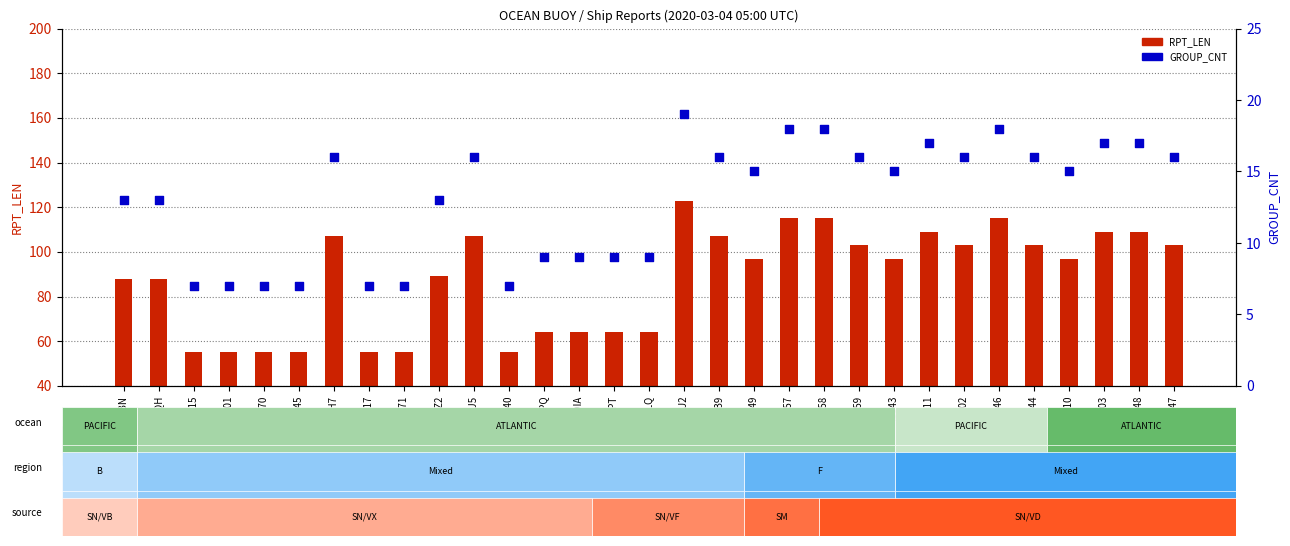

What is the total value across all series at SDIA?

73